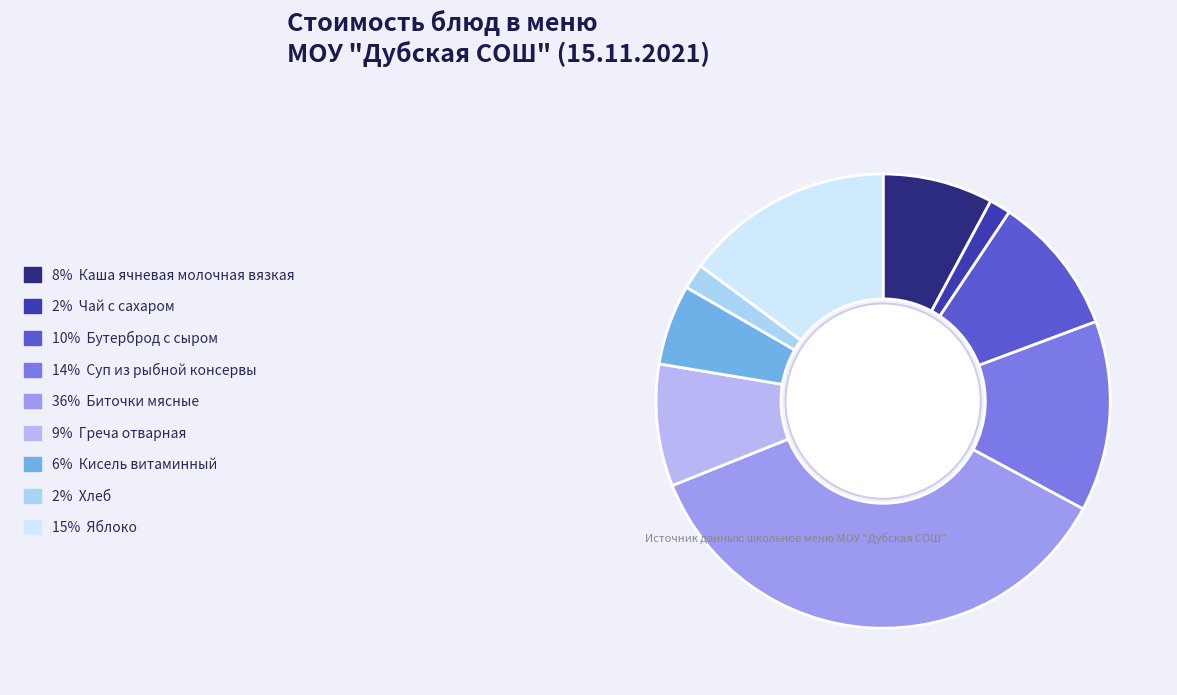

How many segments does this pie chart have?

9